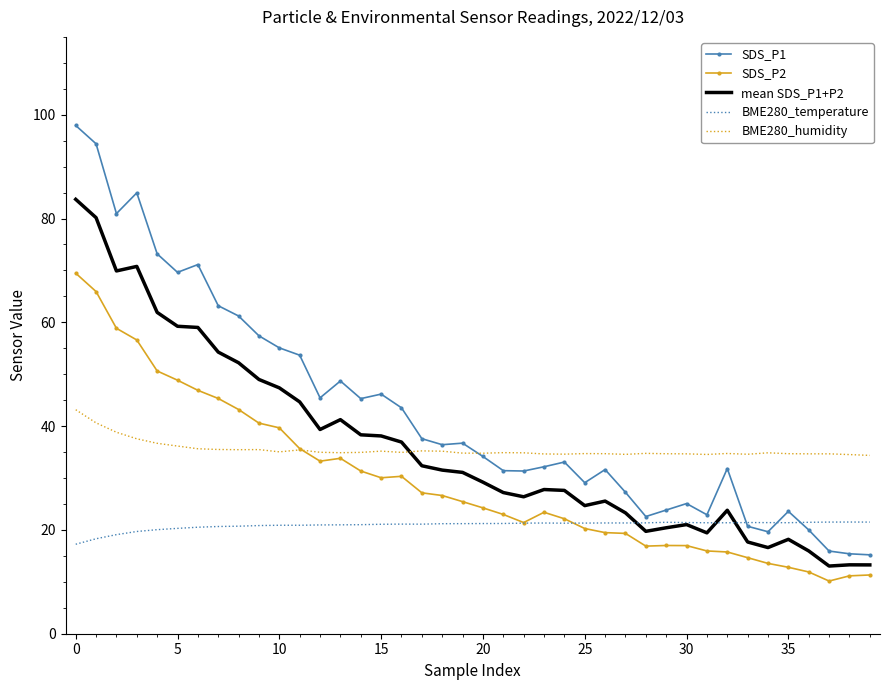

What is the greatest value displayed?

97.9